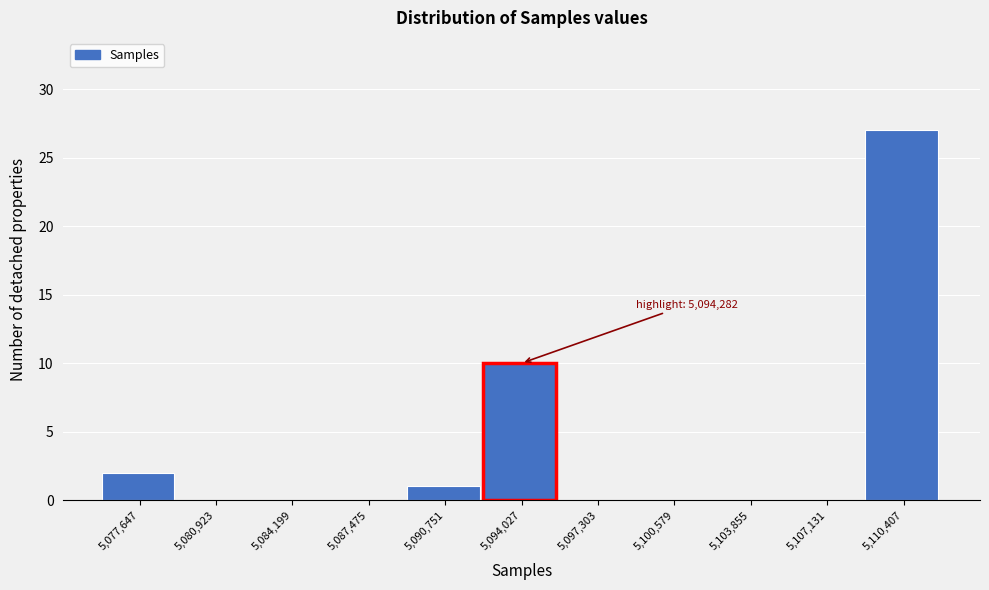

Reading right to left, extract all data points from this chart.

5,110,407=27	5,107,131=0	5,103,855=0	5,100,579=0	5,097,303=0	5,094,027=10	5,090,751=1	5,087,475=0	5,084,199=0	5,080,923=0	5,077,647=2